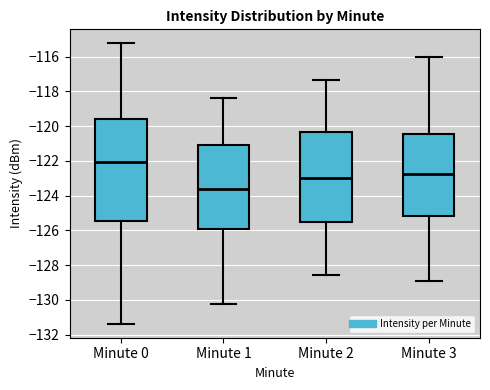

Reading left to right, transcribe this box plot: for each box, give where its median line is, the range the box spans, and where its two whiskers end, as read against the y-axis. The values are not printed on the chart, so give them approximately, as read against the axis.

Minute 0: median -122.0, box -125.4 to -119.6, whiskers -131.4 to -115.2
Minute 1: median -123.6, box -125.8 to -121.0, whiskers -130.2 to -118.4
Minute 2: median -123.0, box -125.6 to -120.4, whiskers -128.6 to -117.4
Minute 3: median -122.8, box -125.2 to -120.4, whiskers -129.0 to -116.0